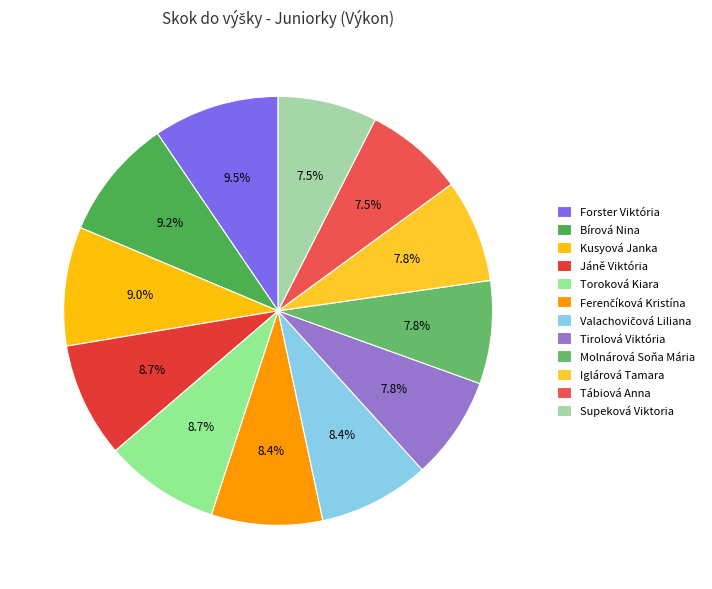

To the nearest percent, what is the difference between the largest and smallest slice percentages?

2%